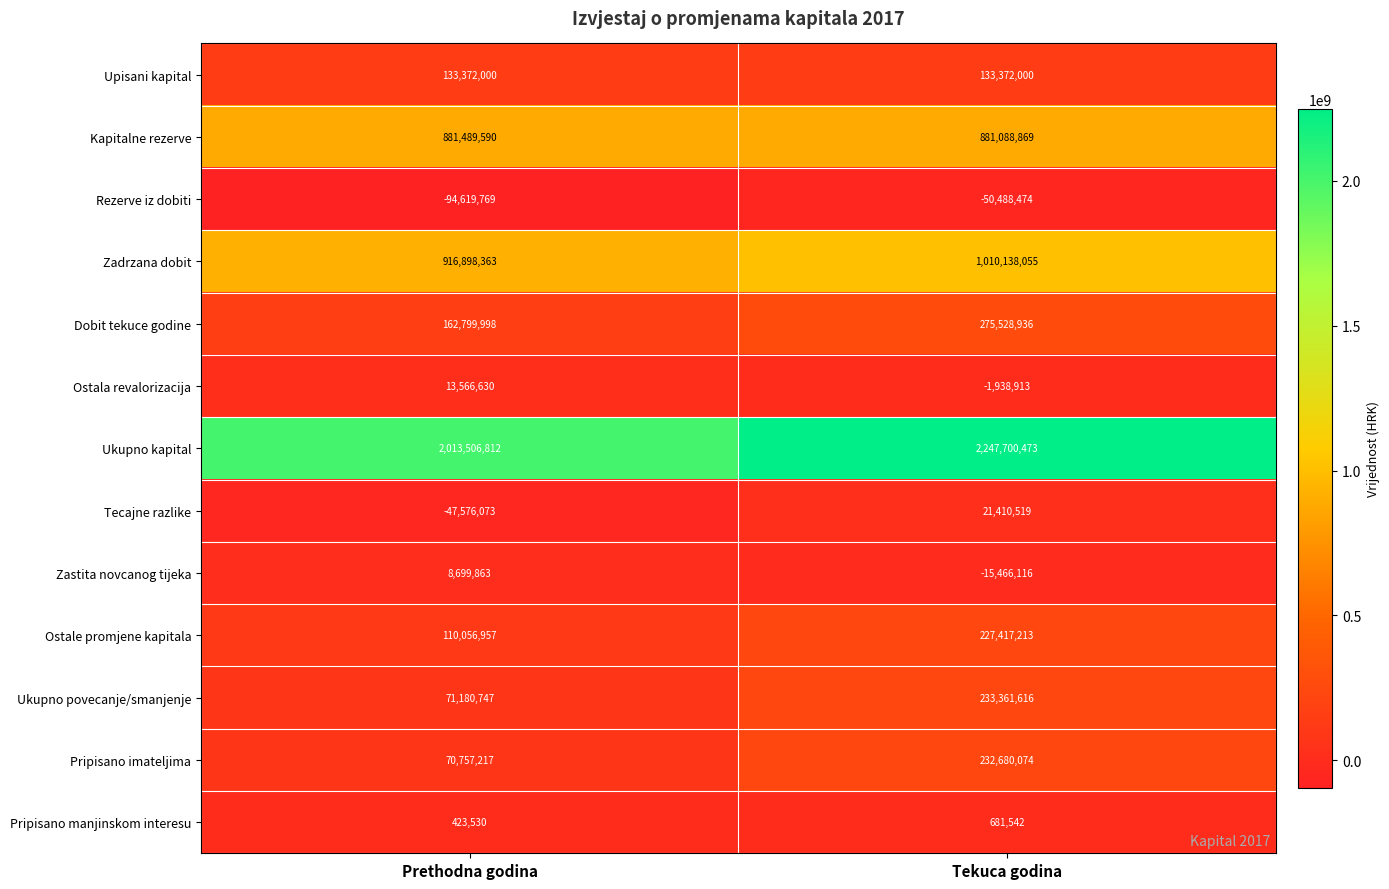

At which category is the sum across all series the highest?

Tekuca godina